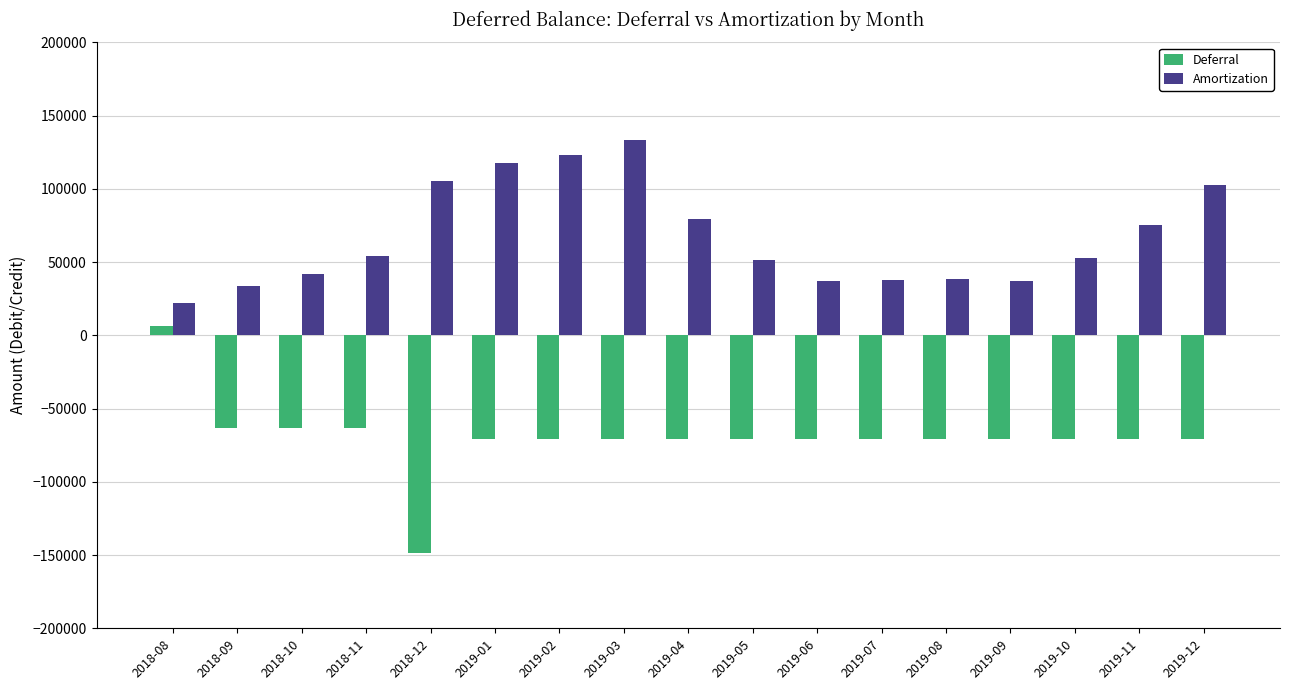

What is the highest value of the Deferral series?

6195.3